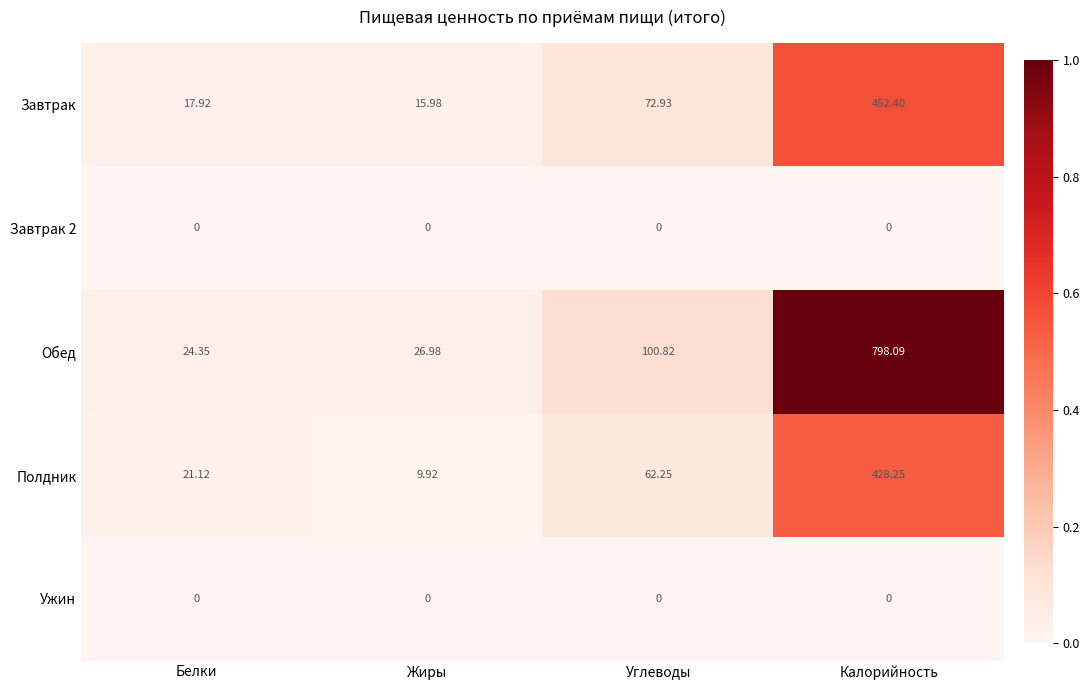

At which label does Полдник first exceed 62?

Углеводы